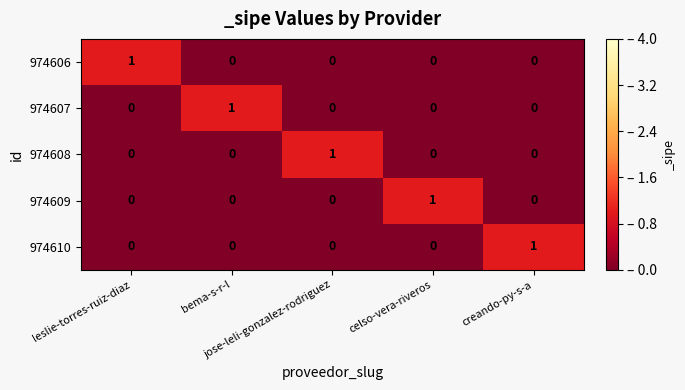

What is the difference between the highest and lowest values at celso-vera-riveros?

1